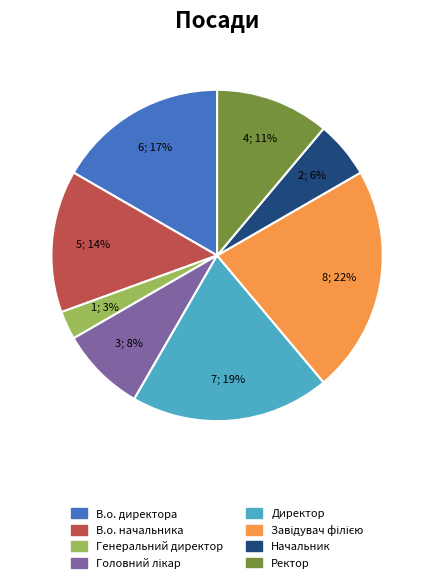

Is the sum of Директор and В.о. начальника greater than half?

No